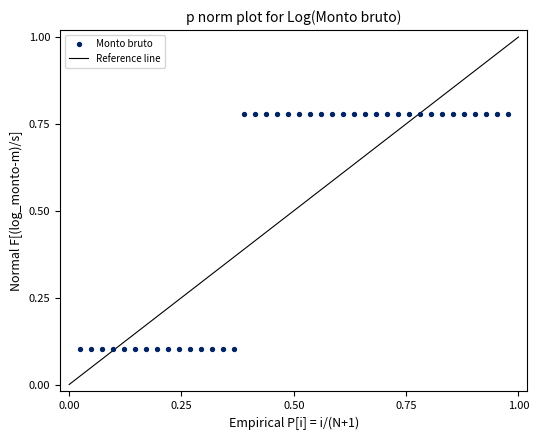

What is the range of X values (max minus min)?

1.0